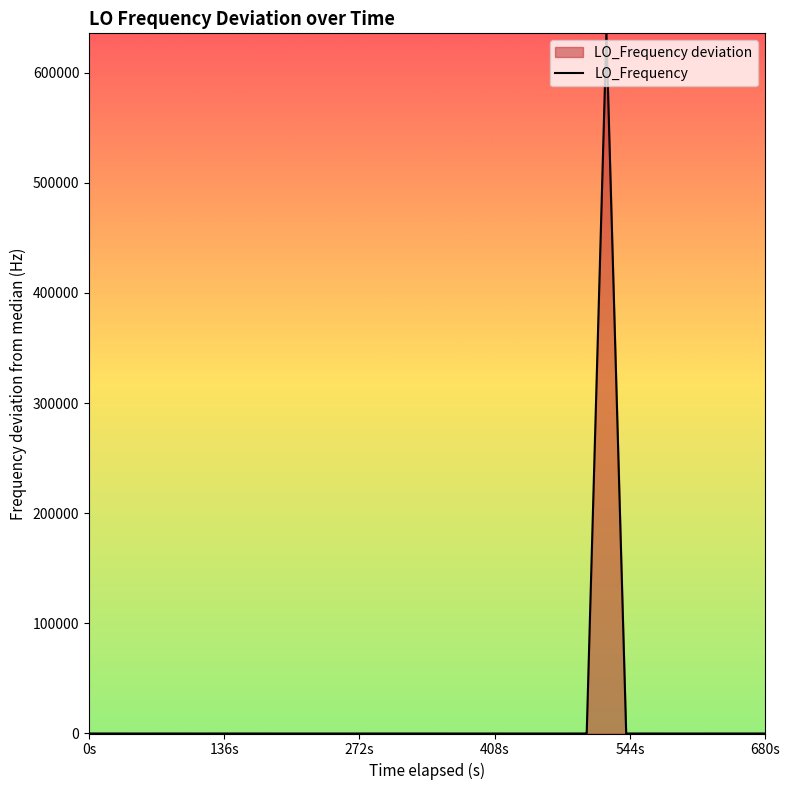

True or false: there are more than 2 points higher than both neighbors.

True